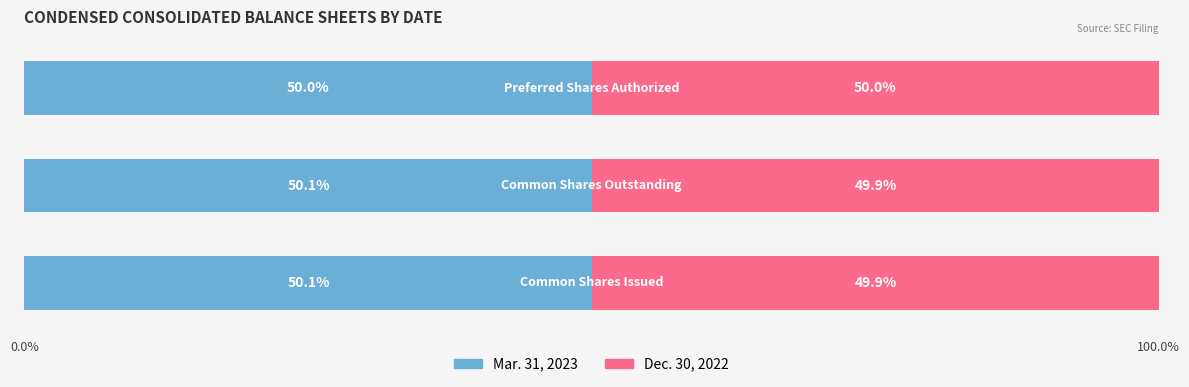

What is the sum of all Mar. 31, 2023 values?

150.2